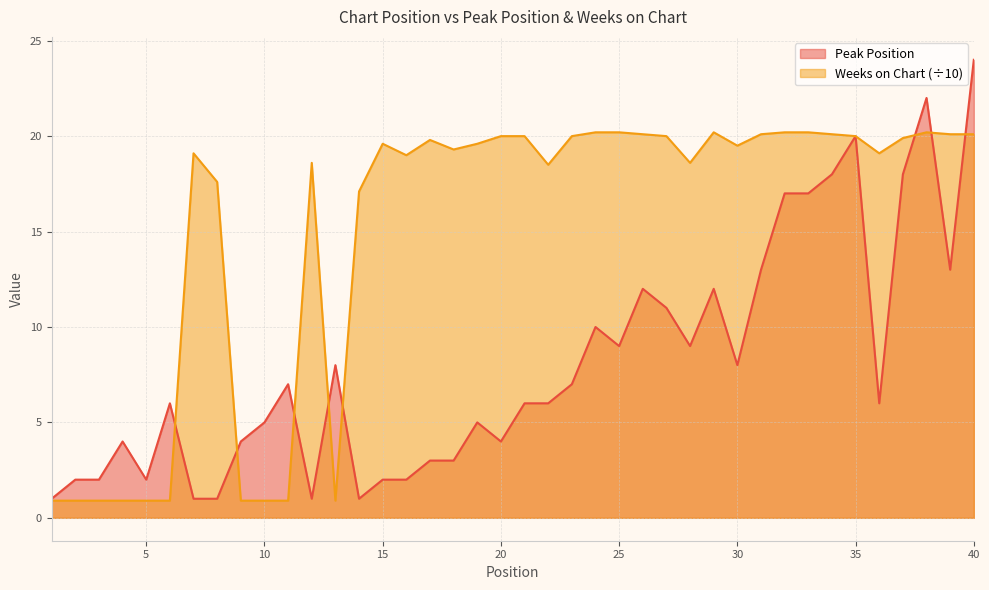

Reading left to right, what are all the values shown in this chart?

Peak Position: 1.0	2.0	2.0	4.0	2.0	6.0	1.0	1.0	4.0	5.0	7.0	1.0	8.0	1.0	2.0	2.0	3.0	3.0	5.0	4.0	6.0	6.0	7.0	10.0	9.0	12.0	11.0	9.0	12.0	8.0	13.0	17.0	17.0	18.0	20.0	6.0	18.0	22.0	13.0	24.0
Weeks on Chart: 0.9	0.9	0.9	0.9	0.9	0.9	19.1	17.6	0.9	0.9	0.9	18.6	0.9	17.1	19.6	19.0	19.8	19.3	19.6	20.0	20.0	18.5	20.0	20.2	20.2	20.1	20.0	18.6	20.2	19.5	20.1	20.2	20.2	20.1	20.0	19.1	19.9	20.2	20.1	20.1